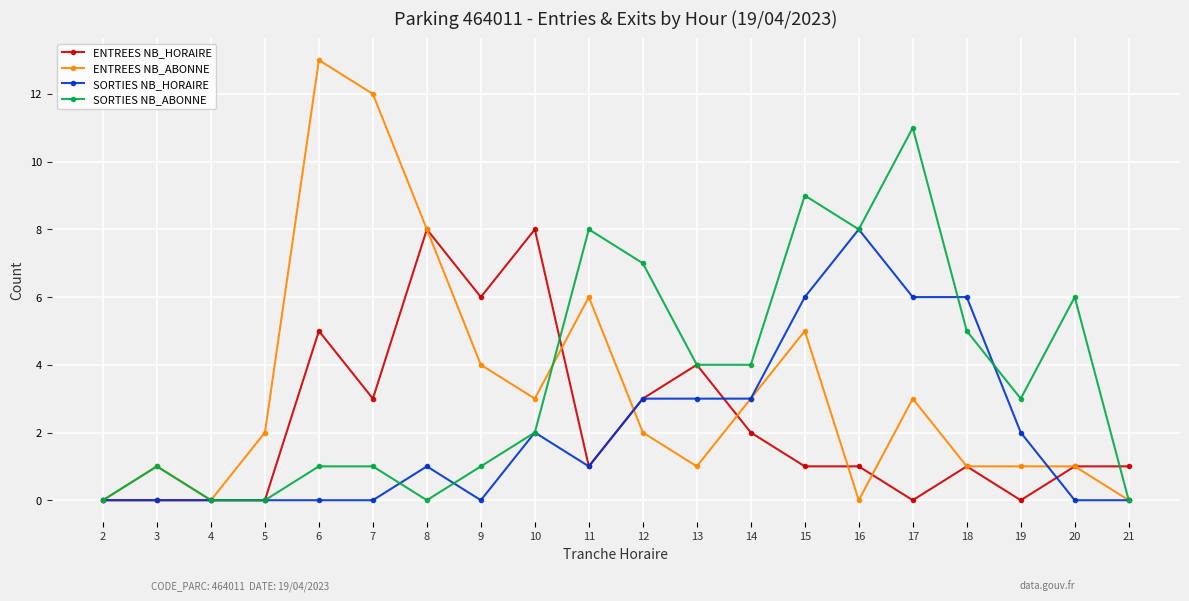

At 17, list the series in order from smallest to largest.

ENTREES NB_HORAIRE, ENTREES NB_ABONNE, SORTIES NB_HORAIRE, SORTIES NB_ABONNE